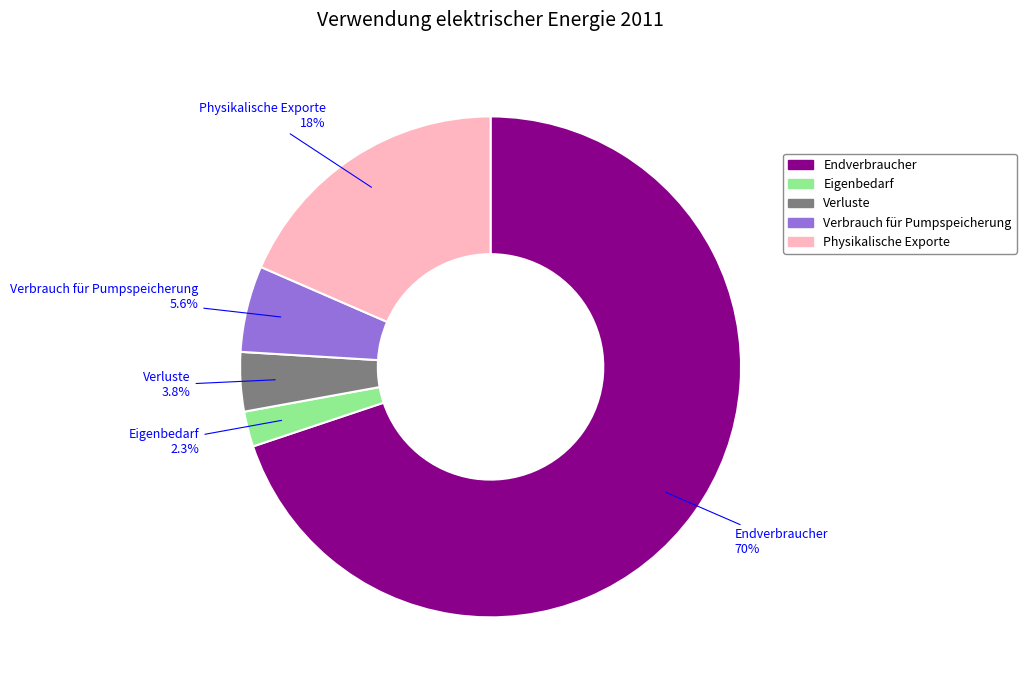

True or false: Verluste accounts for 4% of the total.

True